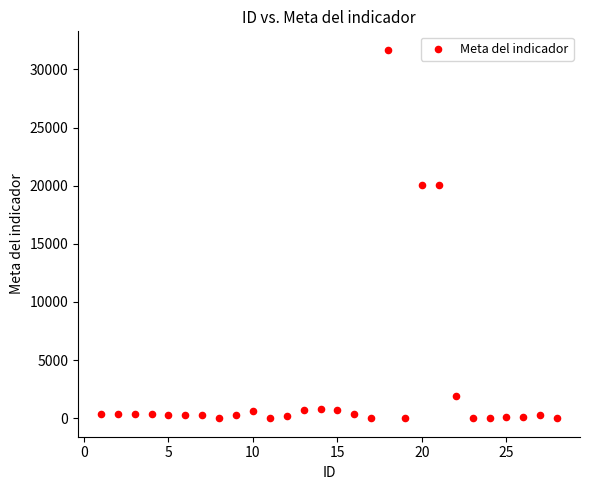

What is the range of X values (max minus min)?

27